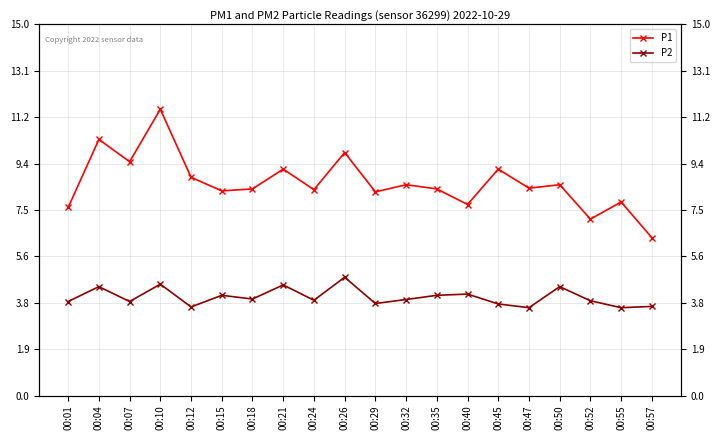

True or false: P1 and P2 cross at least once.

False